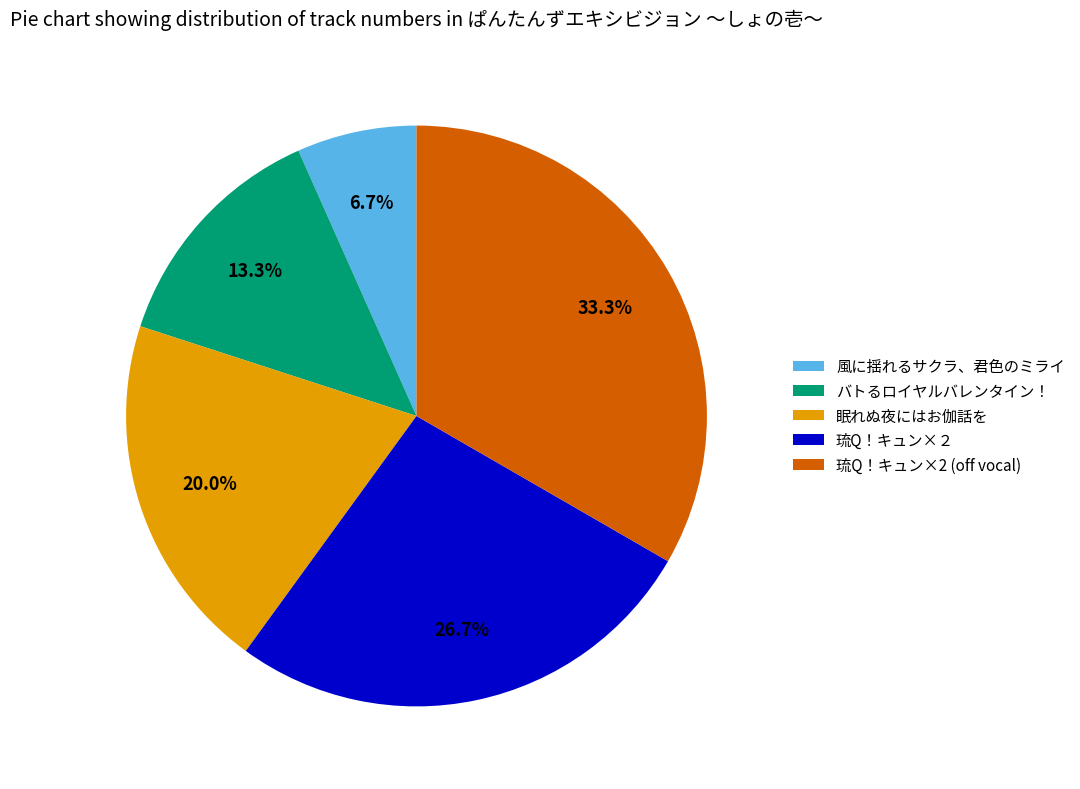

To the nearest percent, what portion does 風に揺れるサクラ、君色のミライ represent?

7%